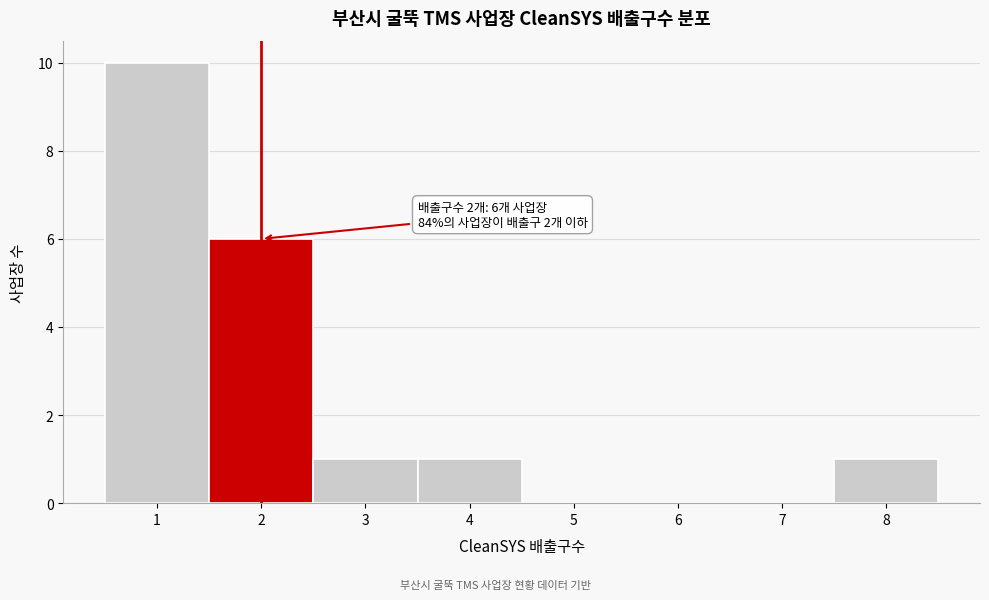

Over which range of the x-axis is the bar tallest?

0.5 to 1.5